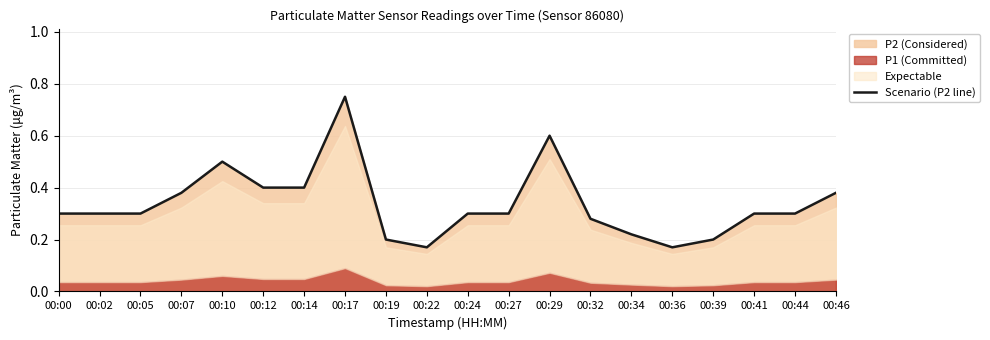

Rank the categories by value from highest to lowest.

00:17, 00:29, 00:10, 00:12, 00:14, 00:07, 00:46, 00:00, 00:02, 00:05, 00:24, 00:27, 00:41, 00:44, 00:32, 00:34, 00:19, 00:39, 00:22, 00:36